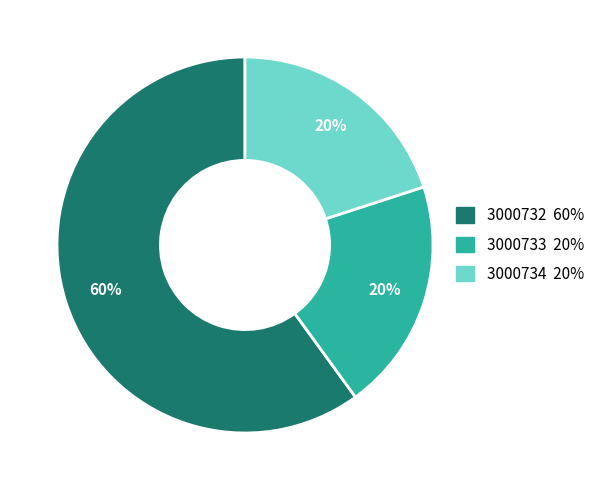

True or false: 3000734 accounts for 33% of the total.

False